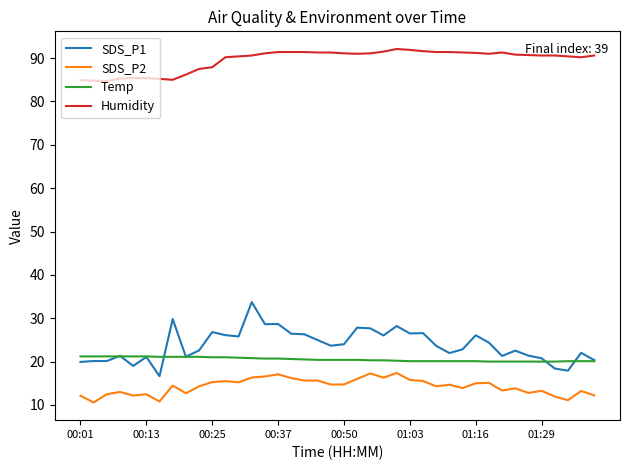

Does the chart have visible grid lines?

No